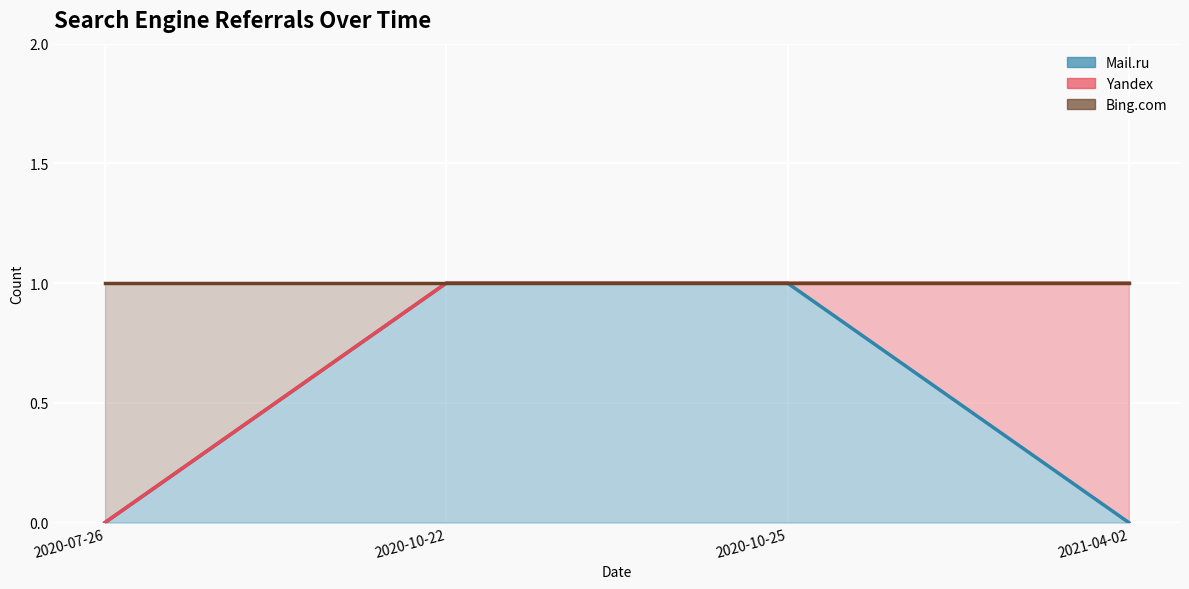

What is the total value across all series at 2021-04-02?

1